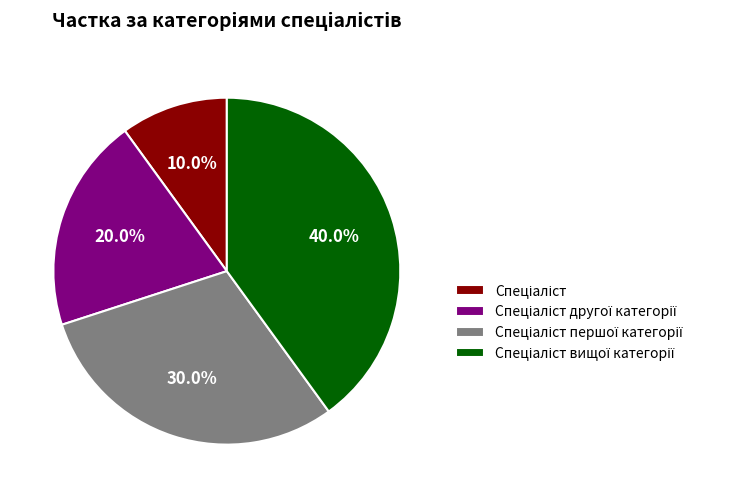

Is there any slice that represents more than half of the pie?

No